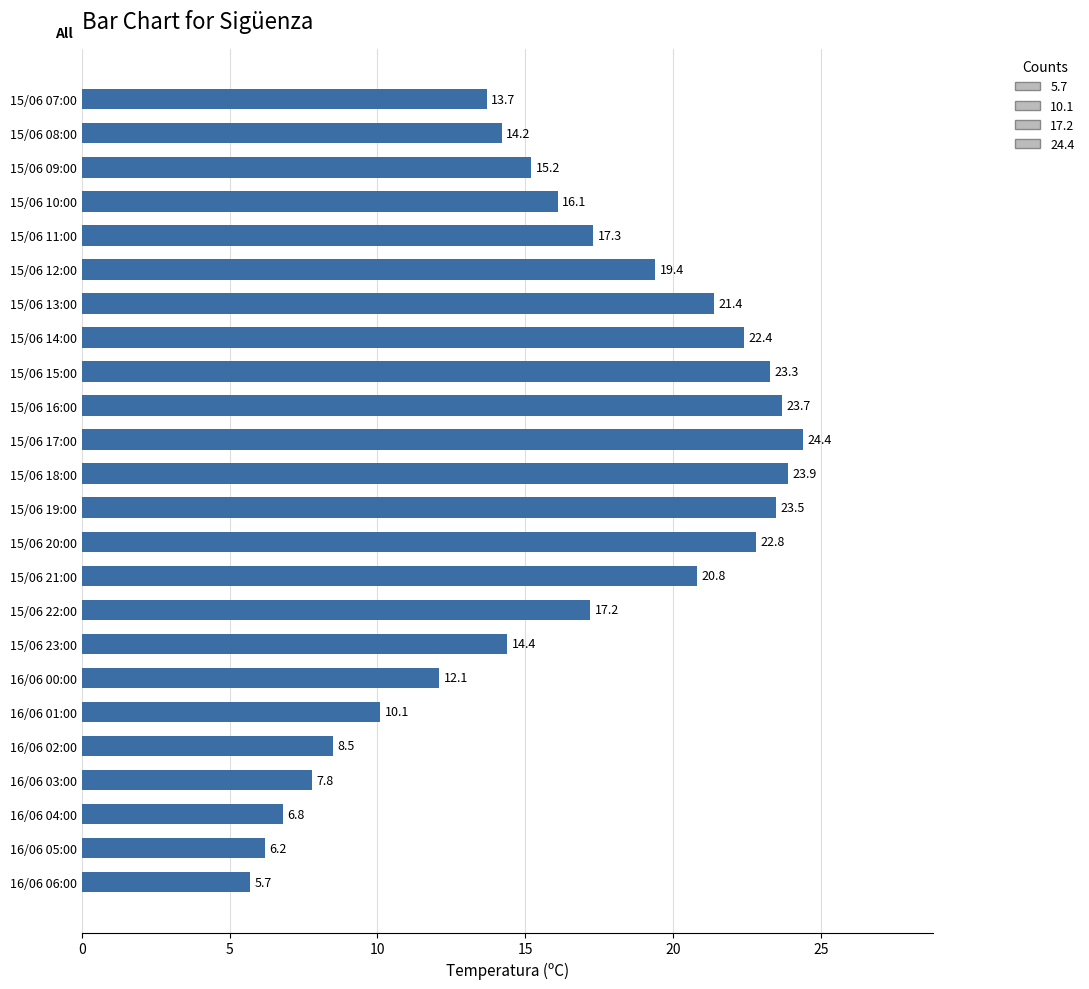

Reading bottom to top, extract all data points from this chart.

5.7	6.2	6.8	7.8	8.5	10.1	12.1	14.4	17.2	20.8	22.8	23.5	23.9	24.4	23.7	23.3	22.4	21.4	19.4	17.3	16.1	15.2	14.2	13.7